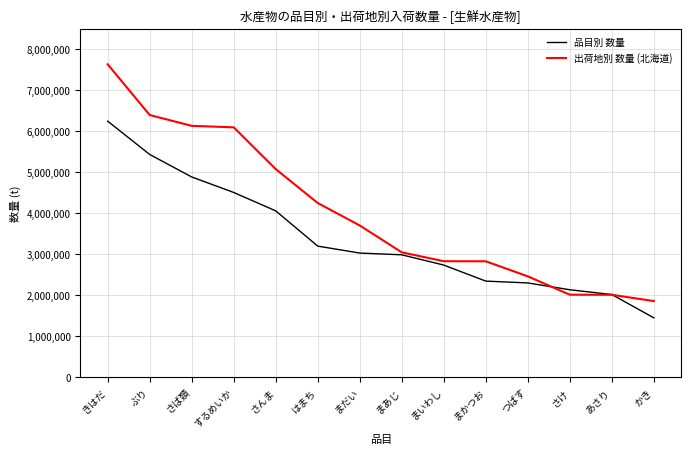

The value of 品目別 数量 at するめいか is 4504772. True or false?

True